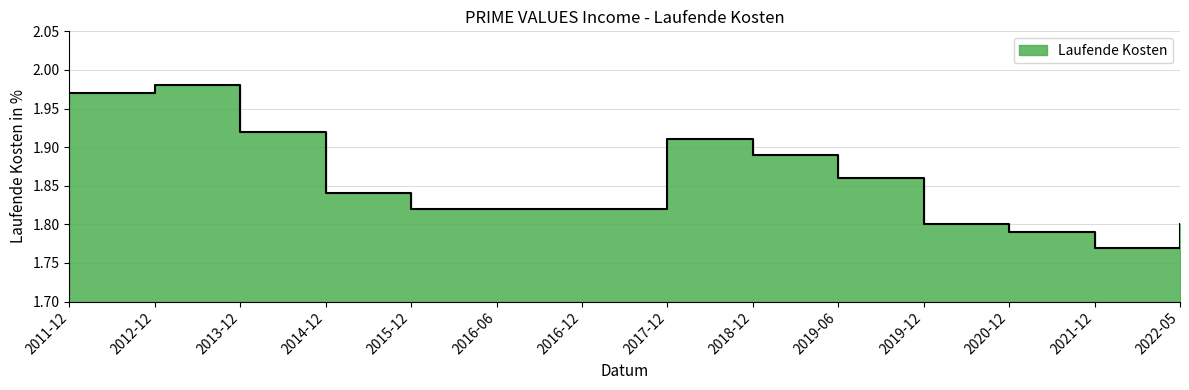

At which category does the chart reach its peak across all series?

2012-12